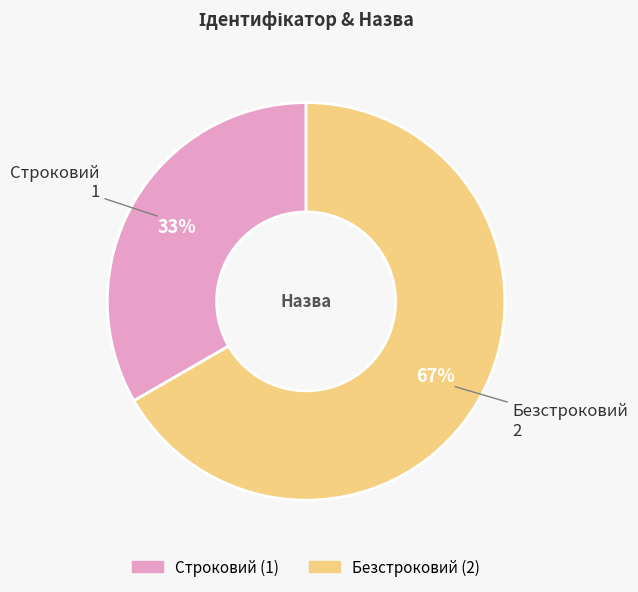

What is the majority slice?

Безстроковий